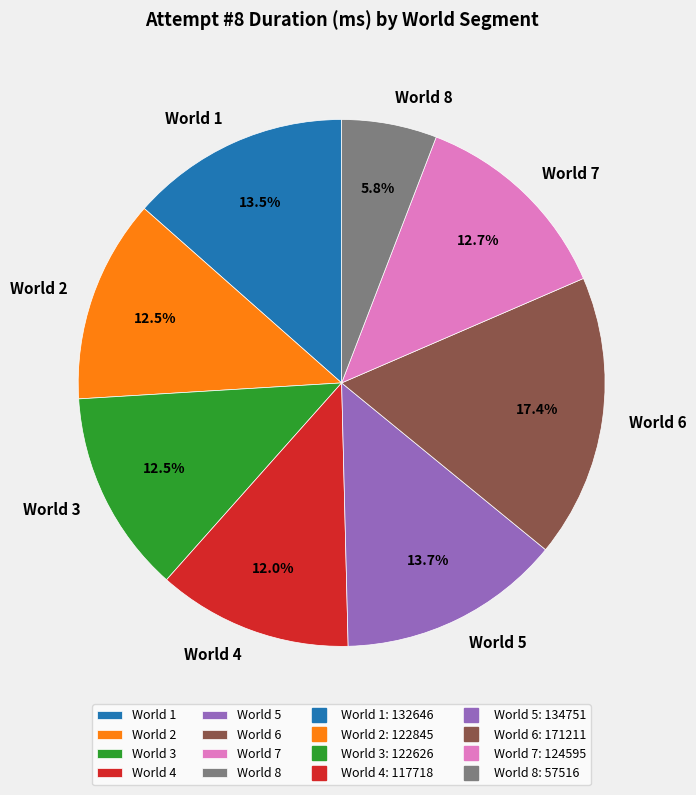

Count the number of slices in the pie.

8